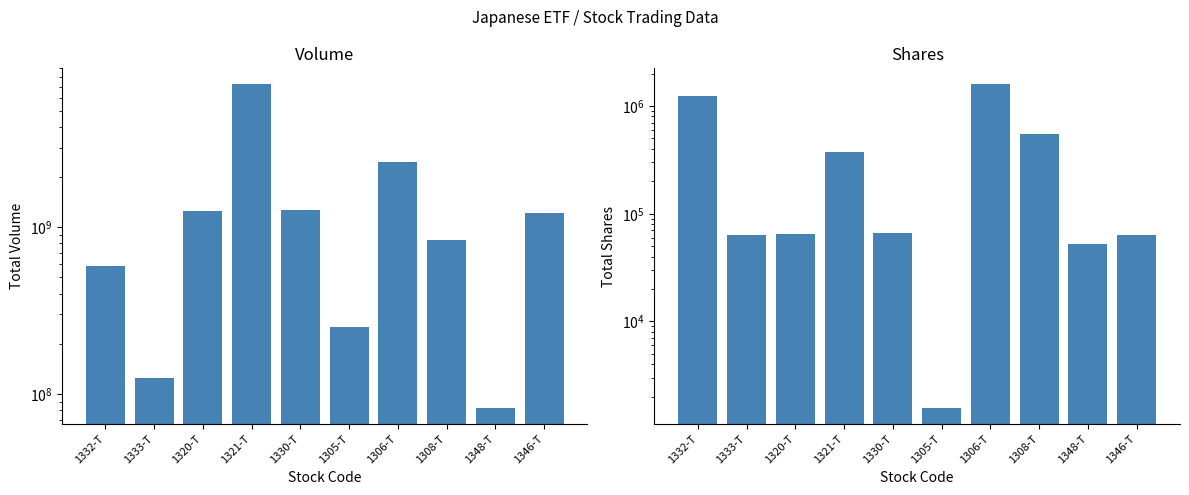

What is the total value across all series at 1320-T?

1245913801